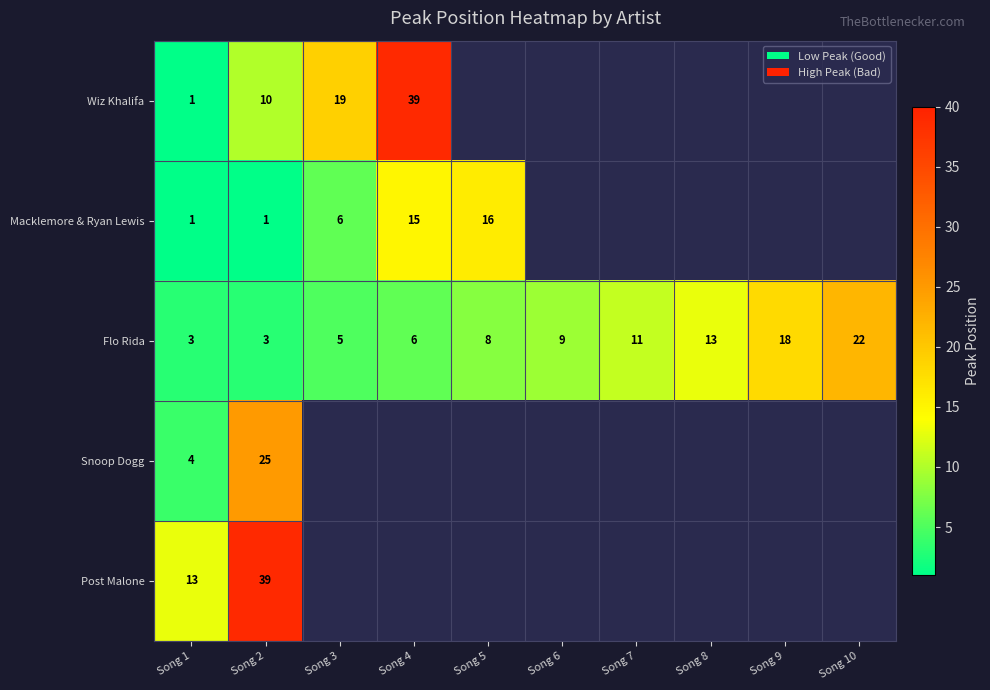

What is the sum of the Flo Rida values at Song 10 and Song 6?

31